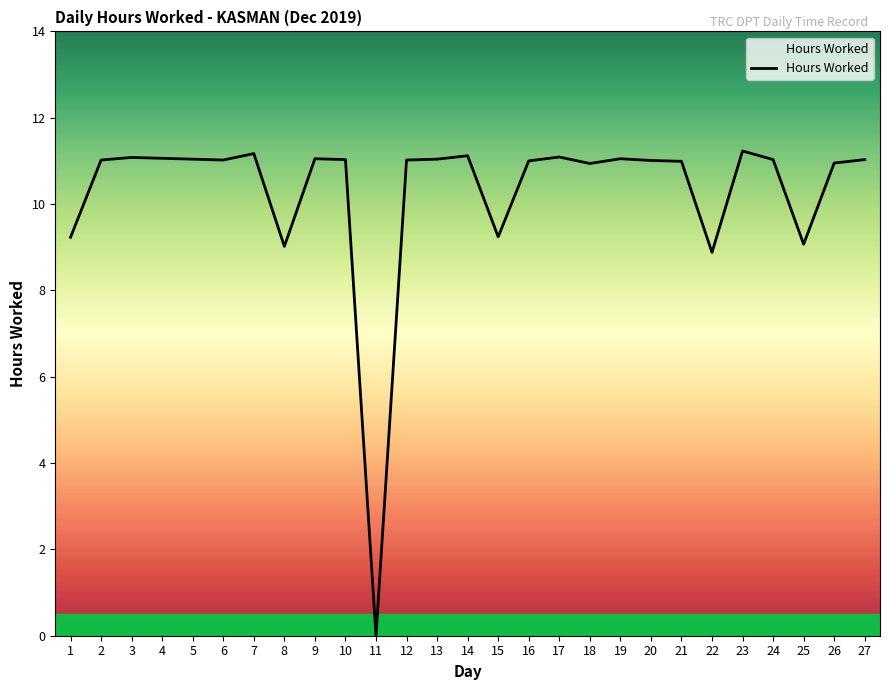

At which category does the chart reach its minimum across all series?

11